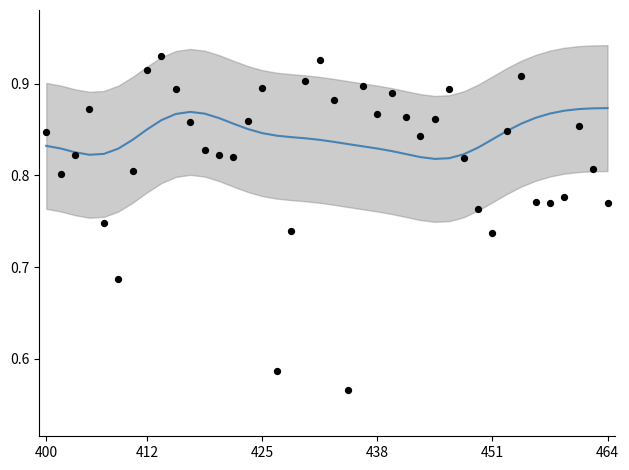

What is the total value across all series at 27?

1.7